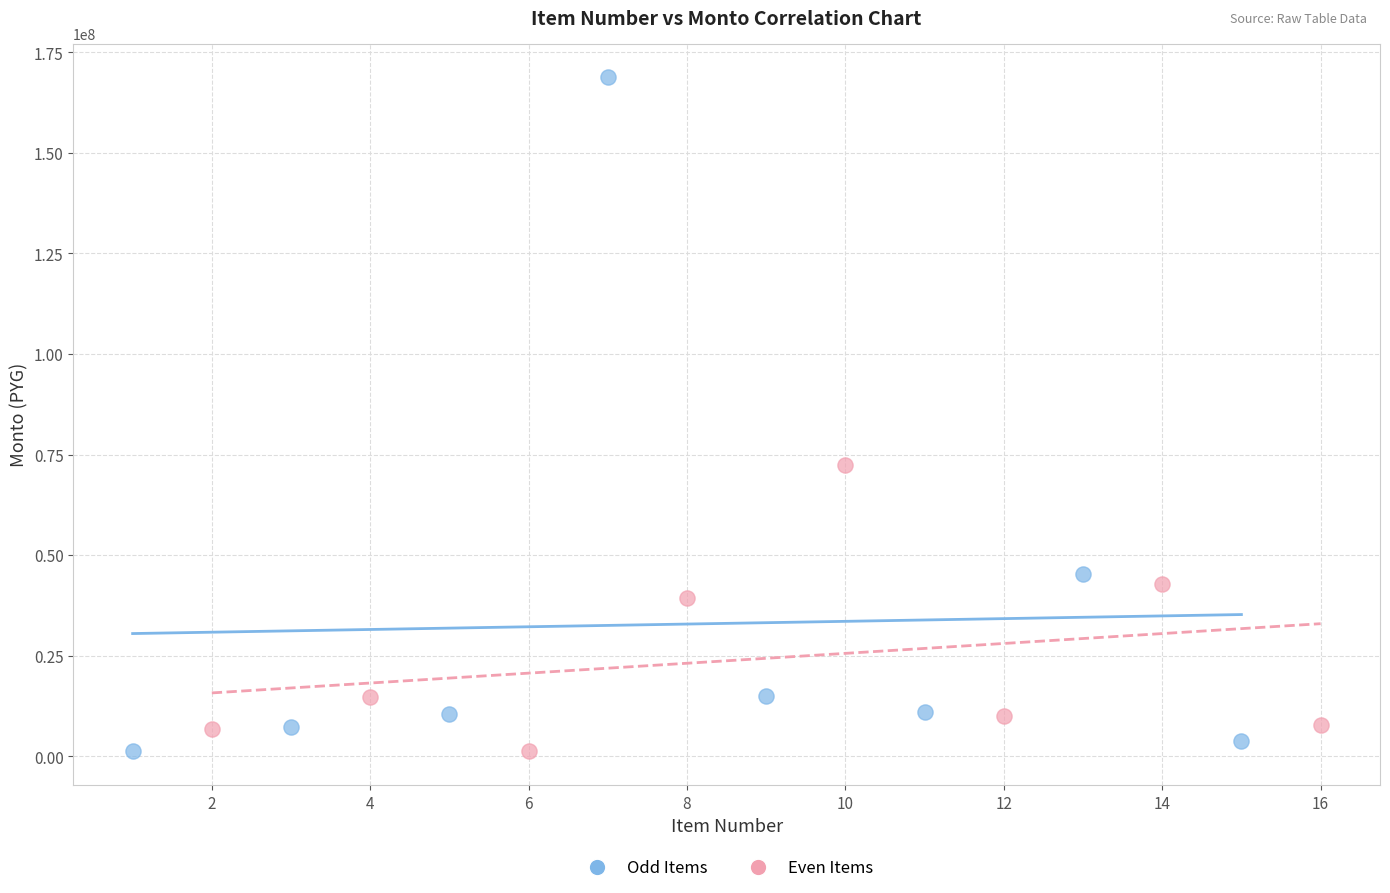

Which series has the widest spread of Y values?

Odd Items